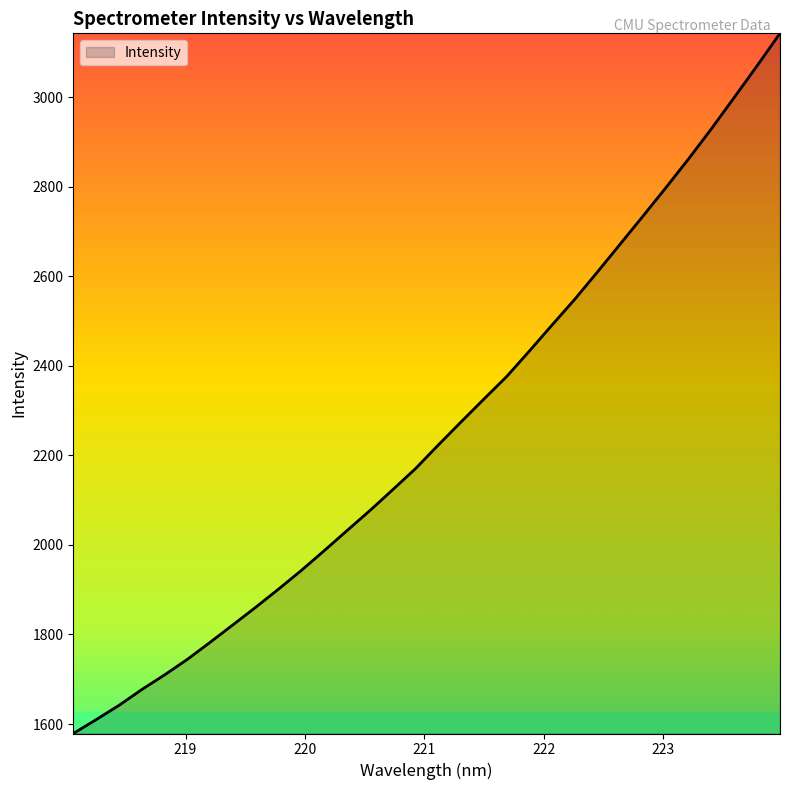

How many values are below 2223?

16